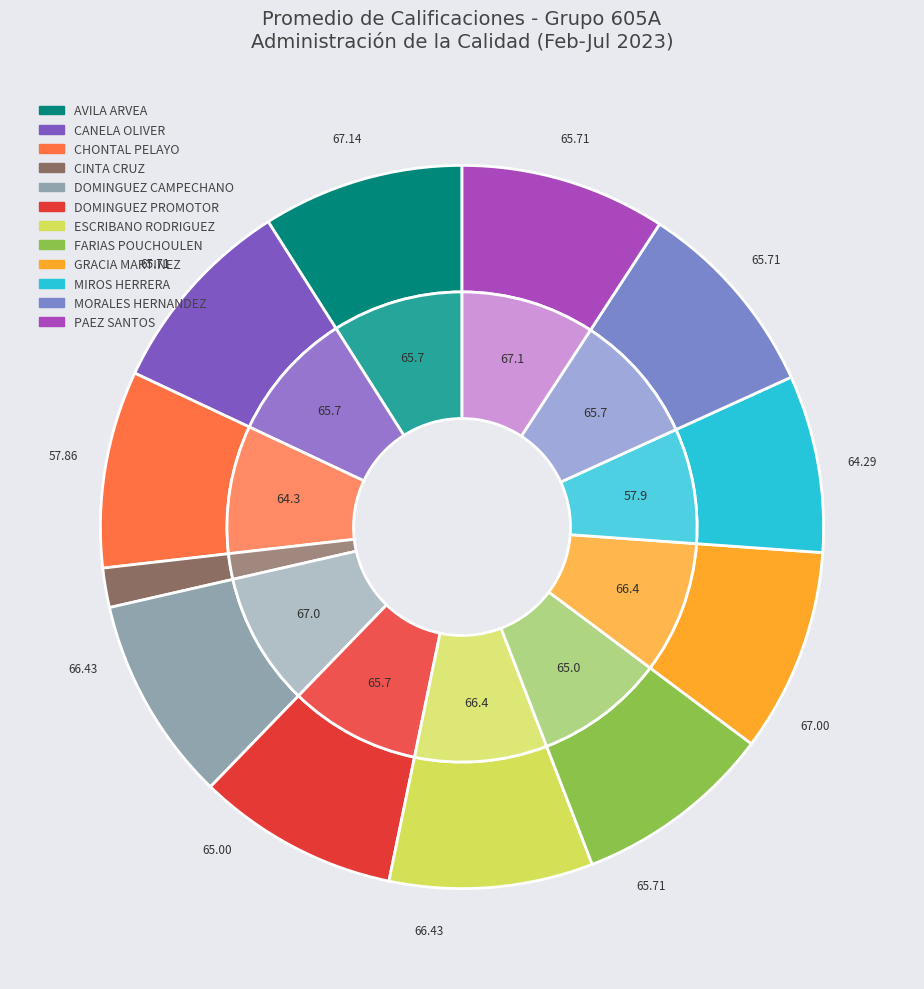

How many segments does this pie chart have?

12